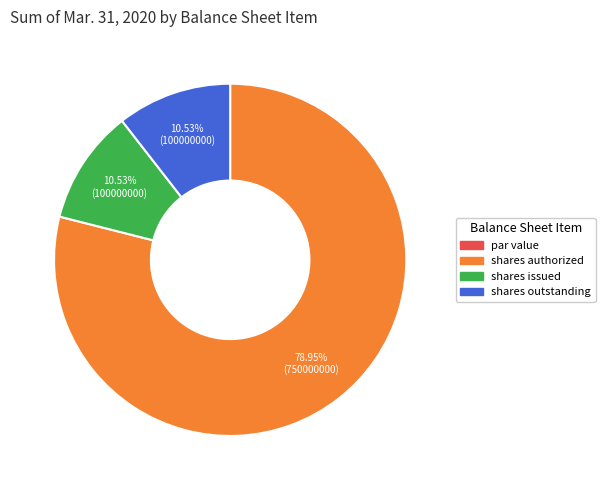

Does any single category account for the majority?

Yes